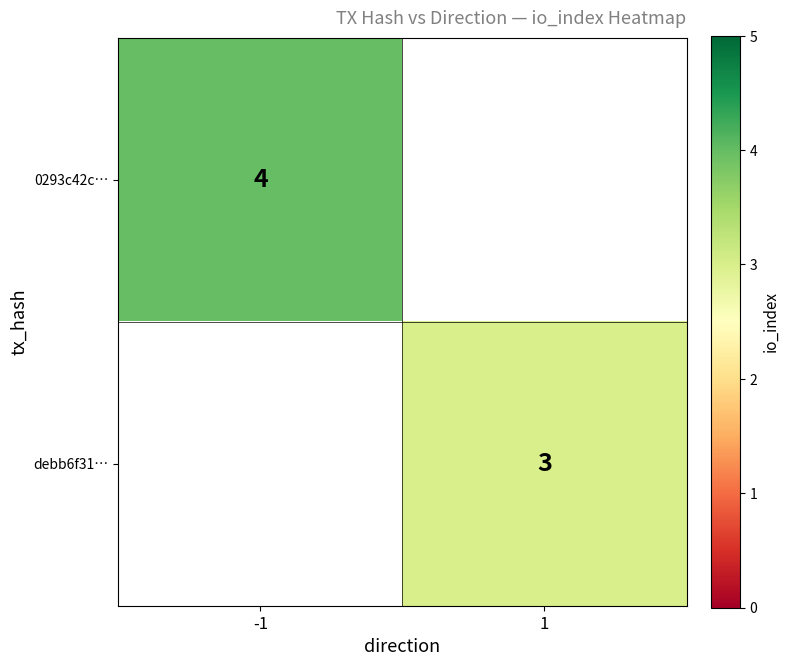

True or false: 0293c42c… has a value of 6 at -1.

False